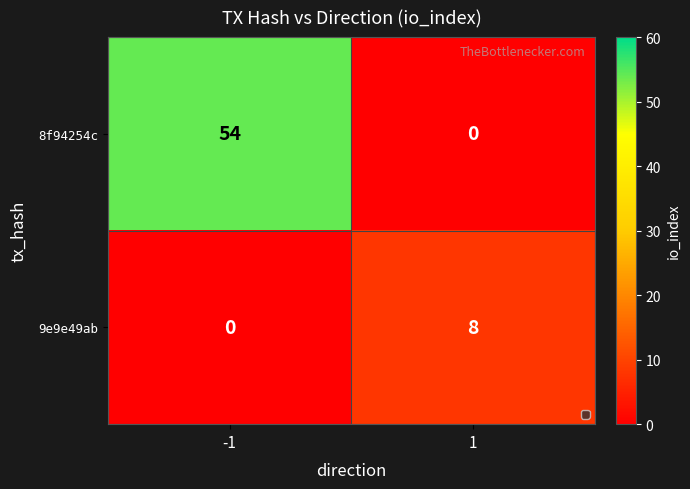

At which category is the sum across all series the highest?

-1